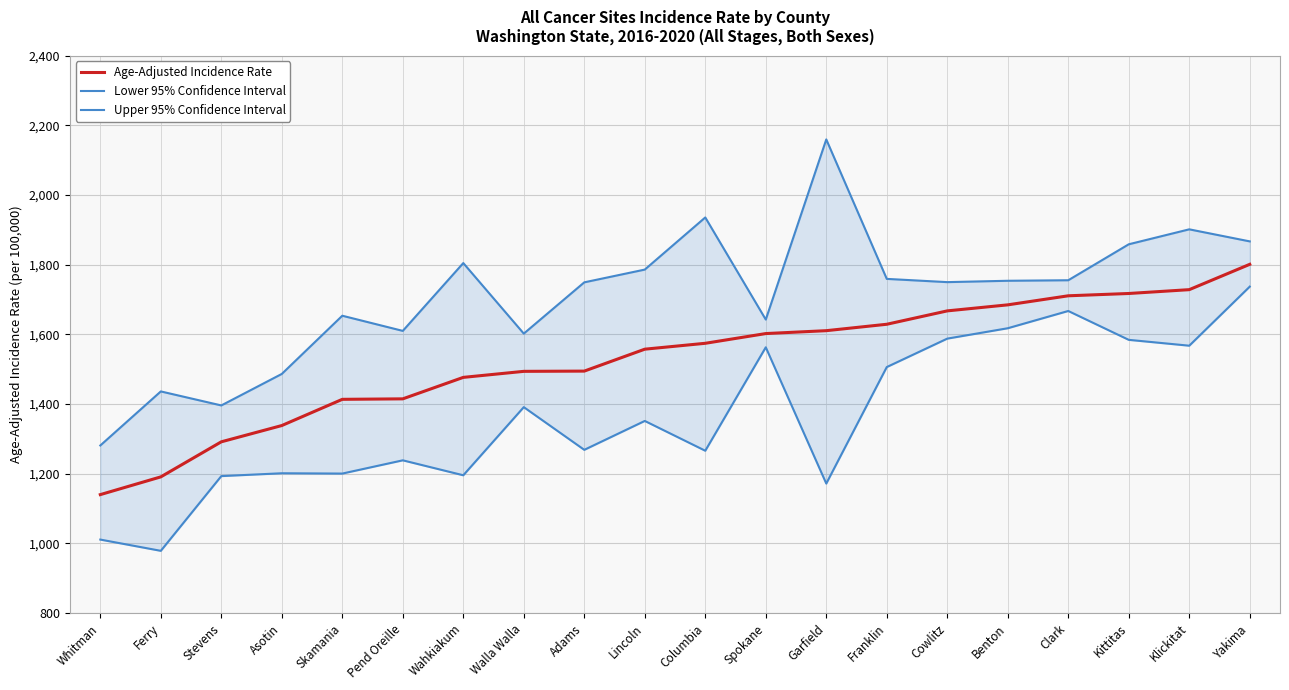

What is the minimum value for Upper 95% Confidence Interval?

1281.2